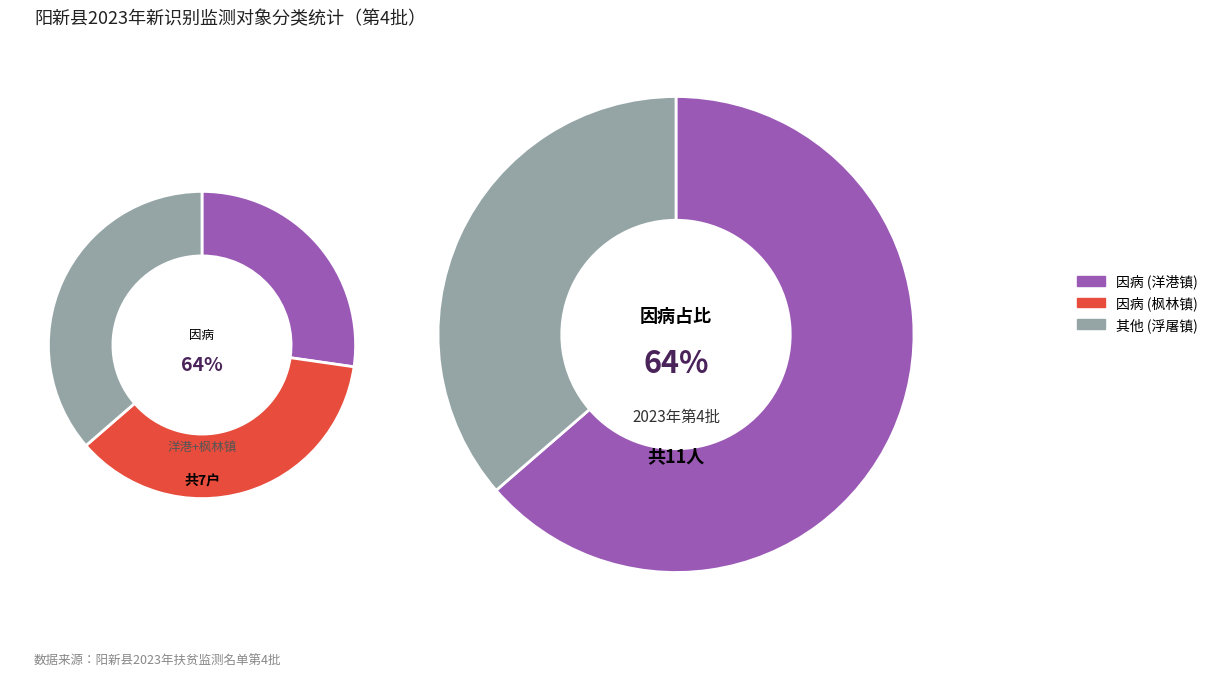

To the nearest percent, what portion does 浮屠镇 (突发严重困难户) represent?

36%